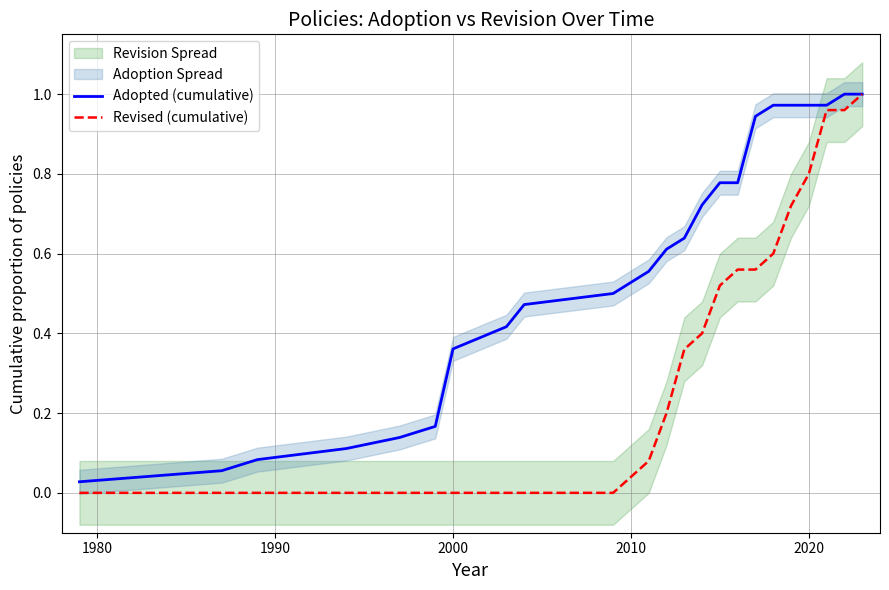

True or false: Revised (cumulative) has more than 0 interior local peaks.

False